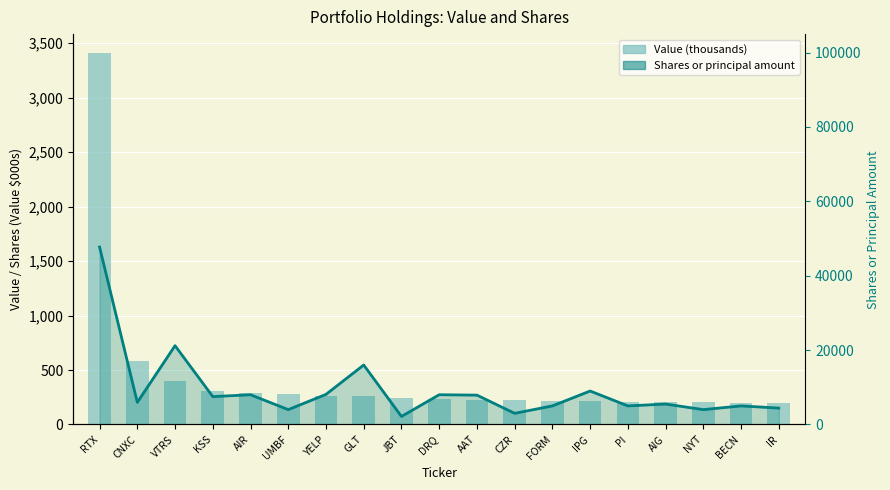

What is the difference between the Value (thousands) values at YELP and AIR?

25